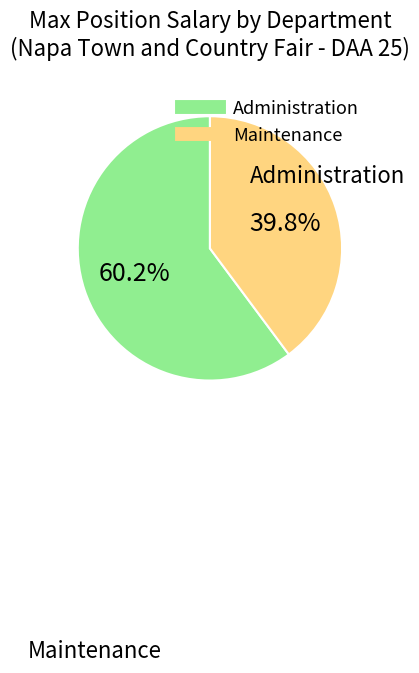

Does any single category account for the majority?

Yes